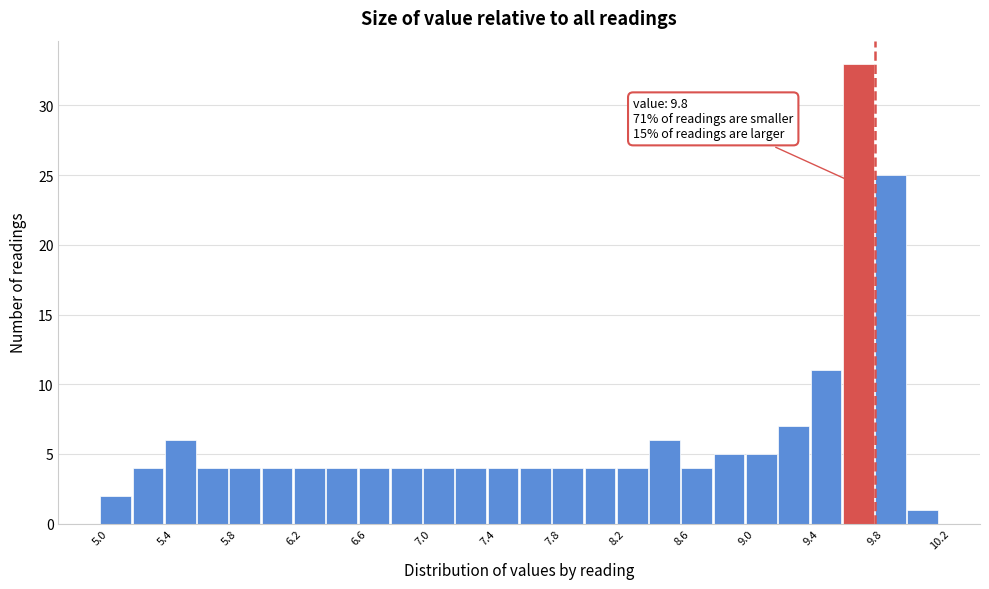

Over which range of the x-axis is the bar tallest?

9.6 to 9.8